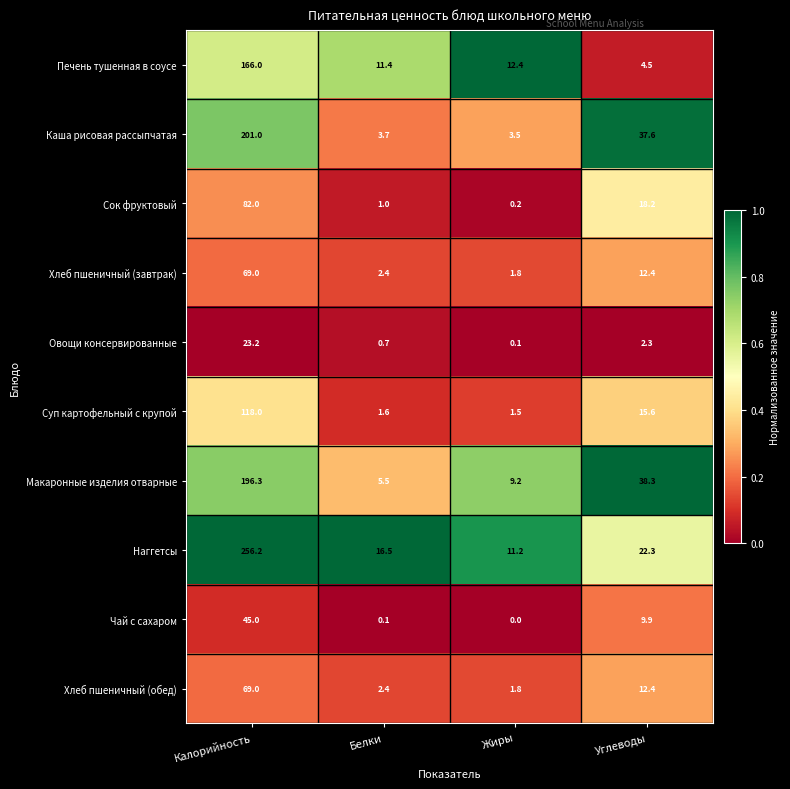

True or false: Хлеб пшеничный (обед) has a value of 69.0 at Калорийность.

True